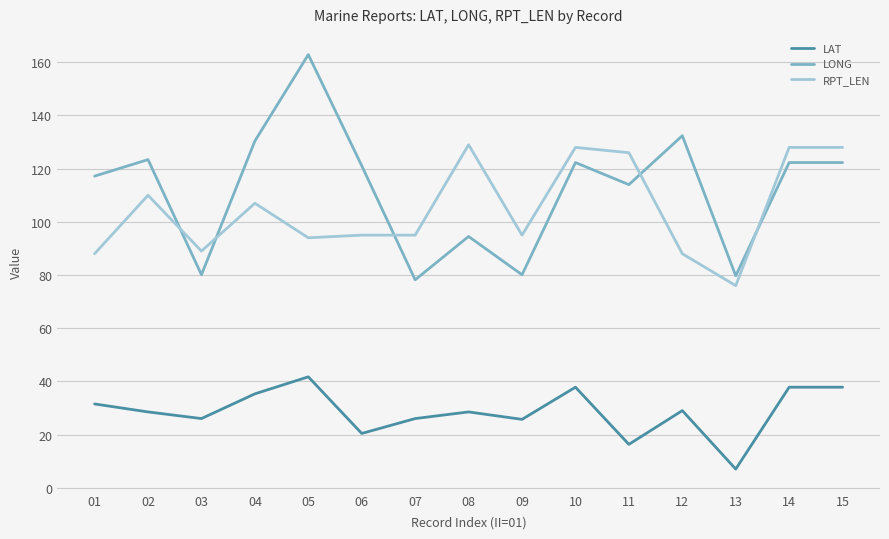

What is the sum of the RPT_LEN values at 12 and 13?

164.0